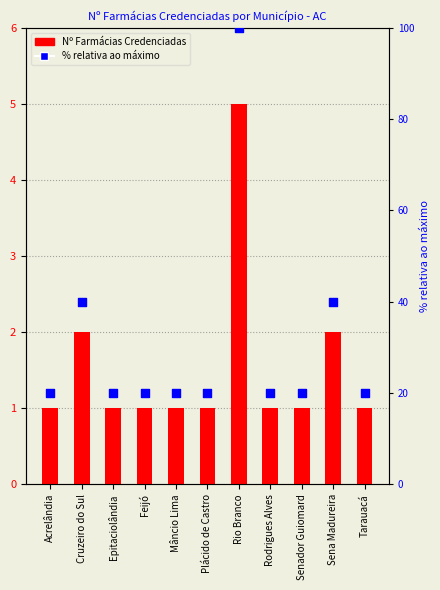

Which series has the widest spread of Y values?

% relativa ao máximo